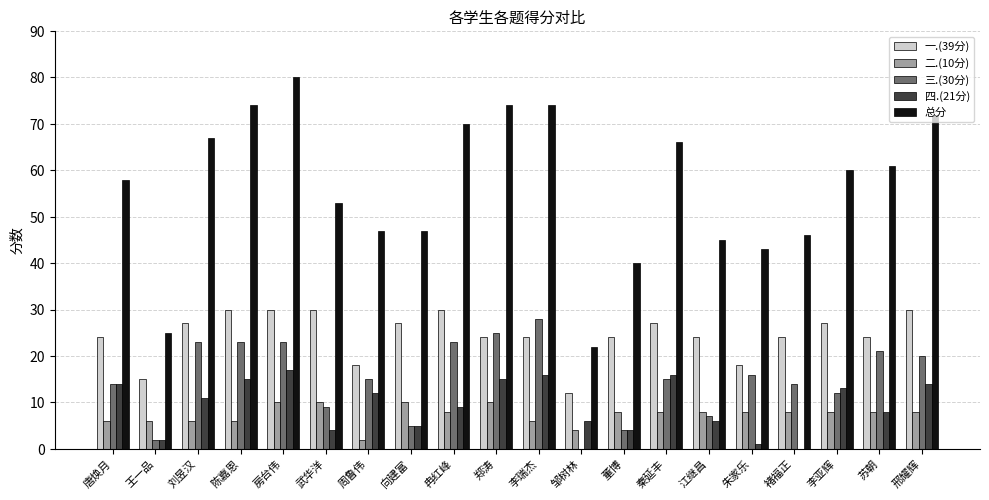

What is the total value across all series at 刘昱汉?

134